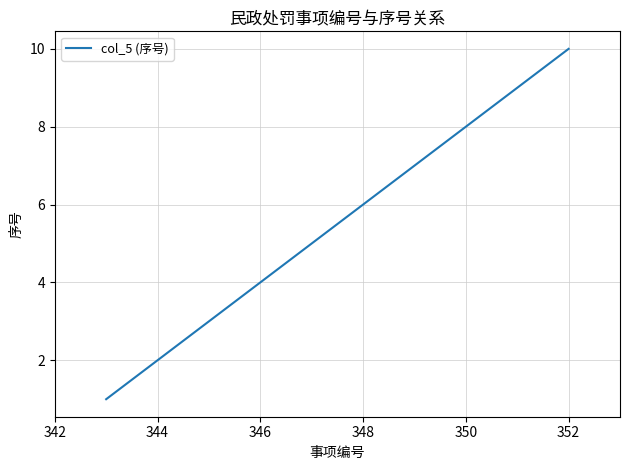

What is the difference between the maximum and minimum values?

9